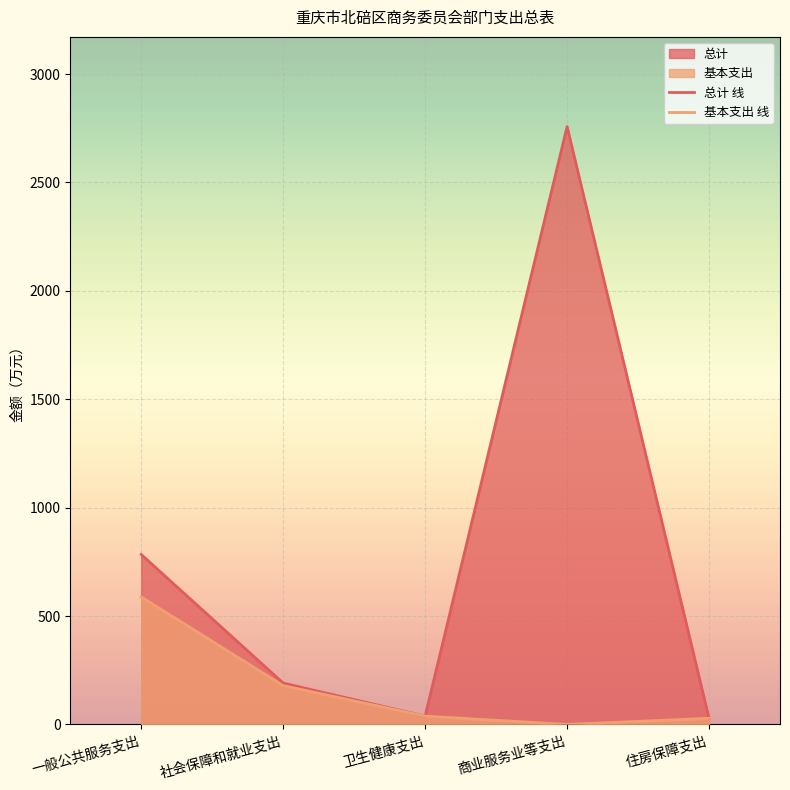

What is the label of the 1st point from the right?

住房保障支出